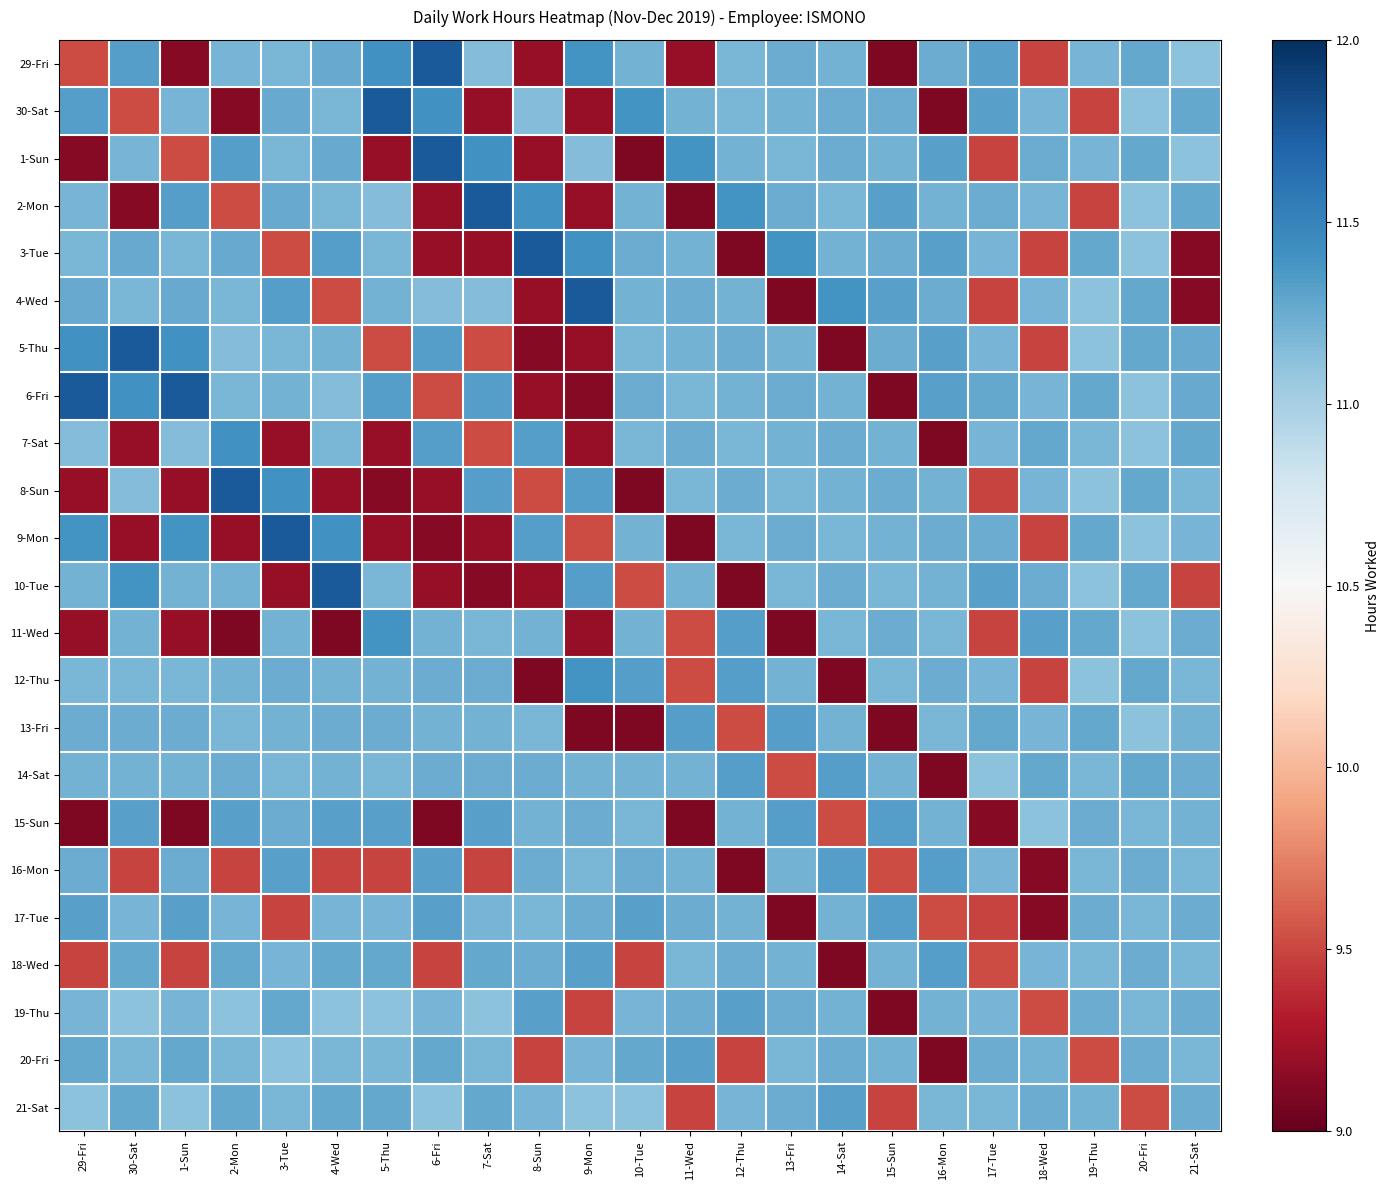

Which series has the widest spread of values?

29-Fri